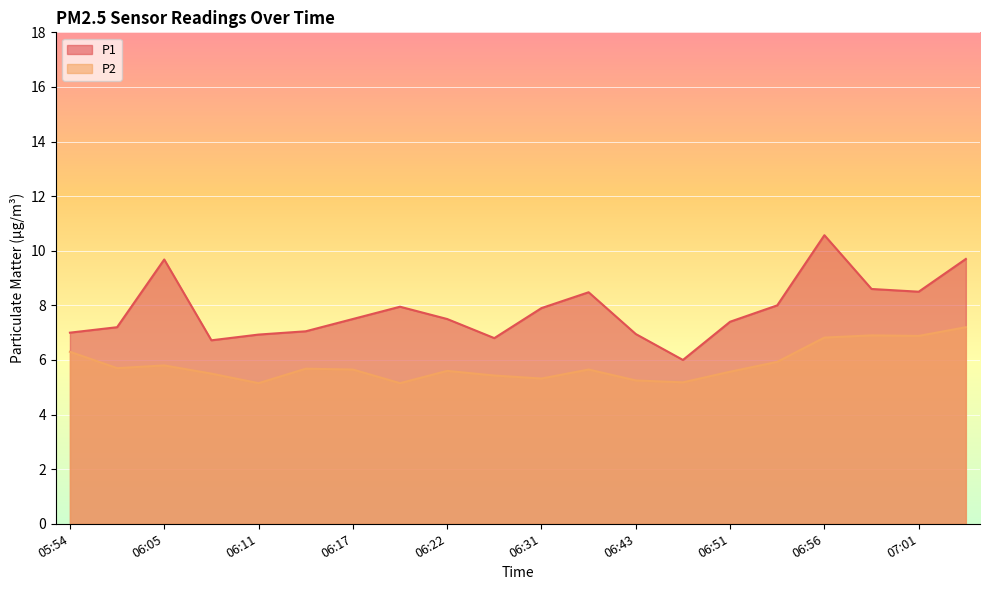

The value of P2 at 06:17 is 5.7. True or false?

True